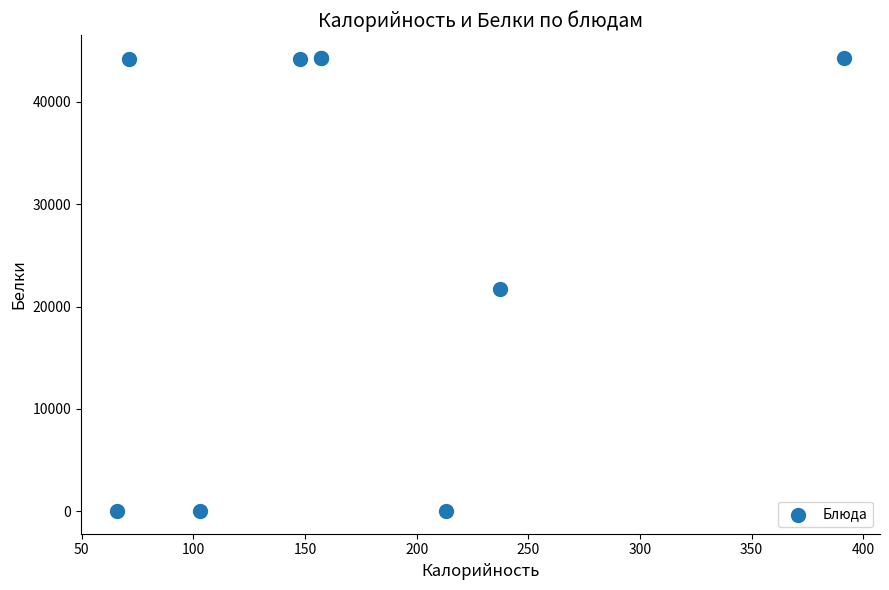

What Y value in the scatter plot is closest to 22161?

21671.0